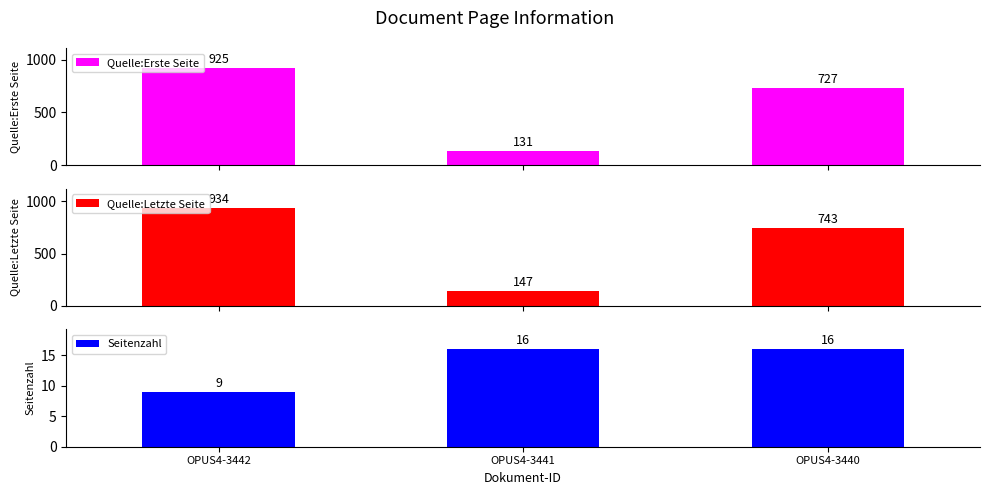

Which category has the lowest value across all series?

OPUS4-3442